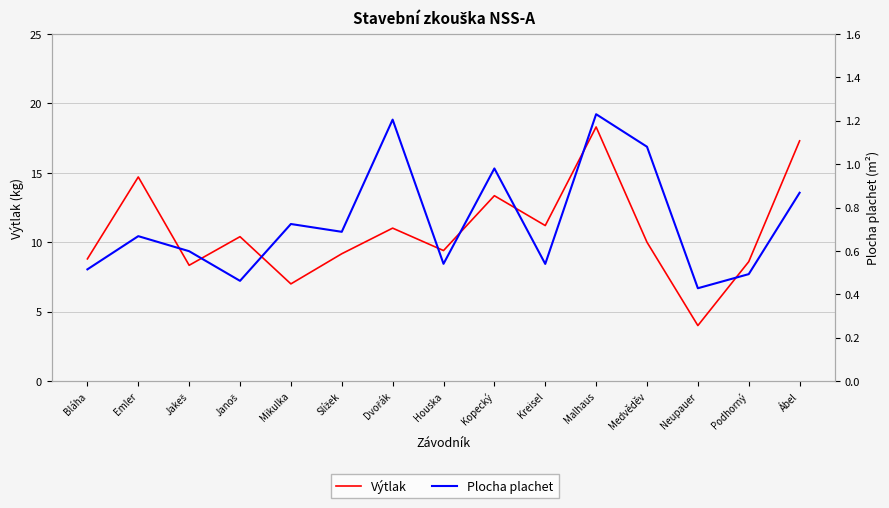

True or false: Plocha plachet has more than 1 points higher than both neighbors.

True